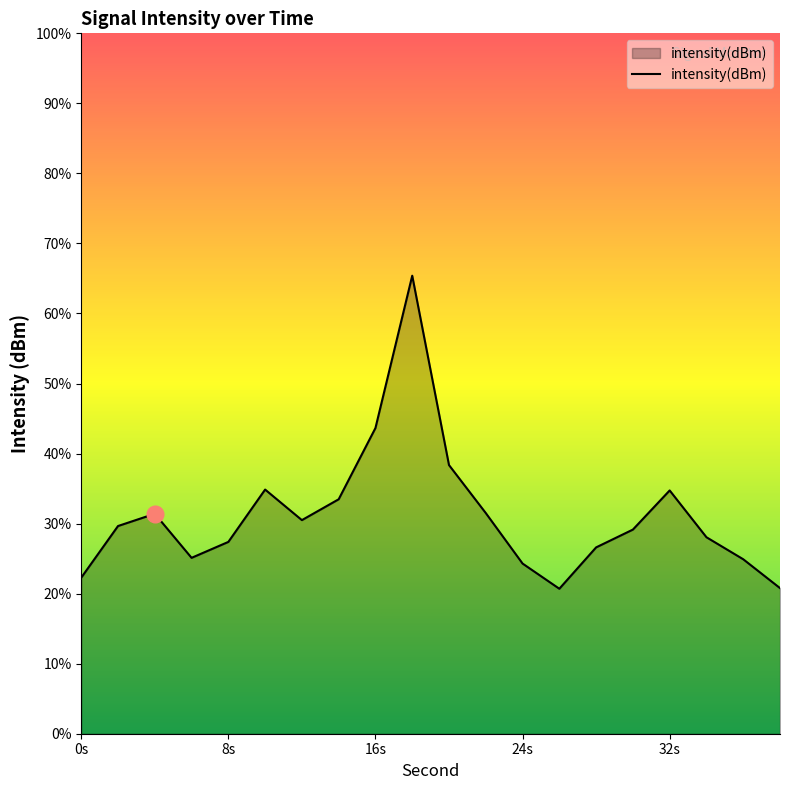

Reading left to right, extract all data points from this chart.

-125.5	-124.1	-123.7	-125.0	-124.5	-123.0	-123.9	-123.3	-121.3	-116.9	-122.3	-123.7	-125.1	-125.9	-124.7	-124.2	-123.1	-124.4	-125.0	-125.8